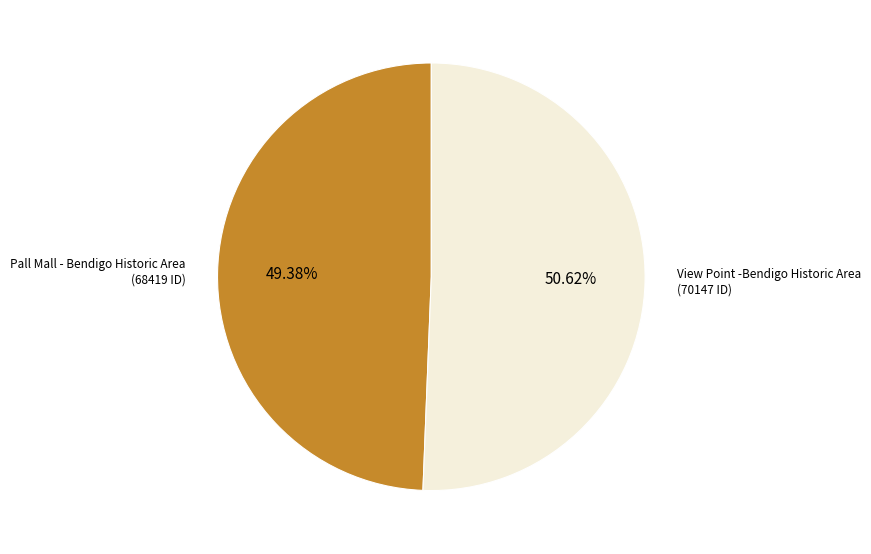

Does any single category account for the majority?

Yes